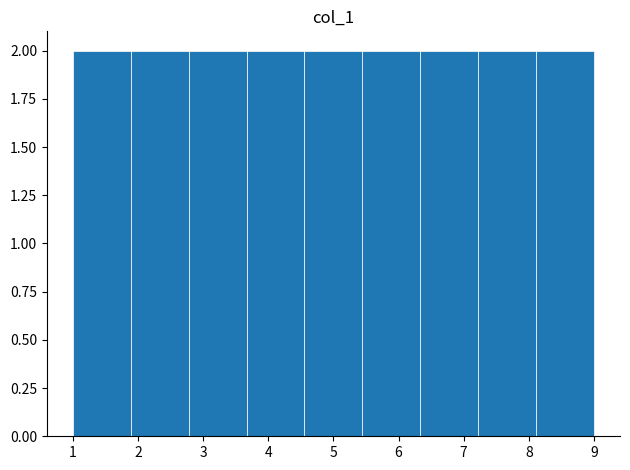

What is the height of the bar covering 6.3 to 7.2 on the x-axis? Neither the bar edges nor the heights are printed on the chart, so give them approximately, as read against the axes.

2